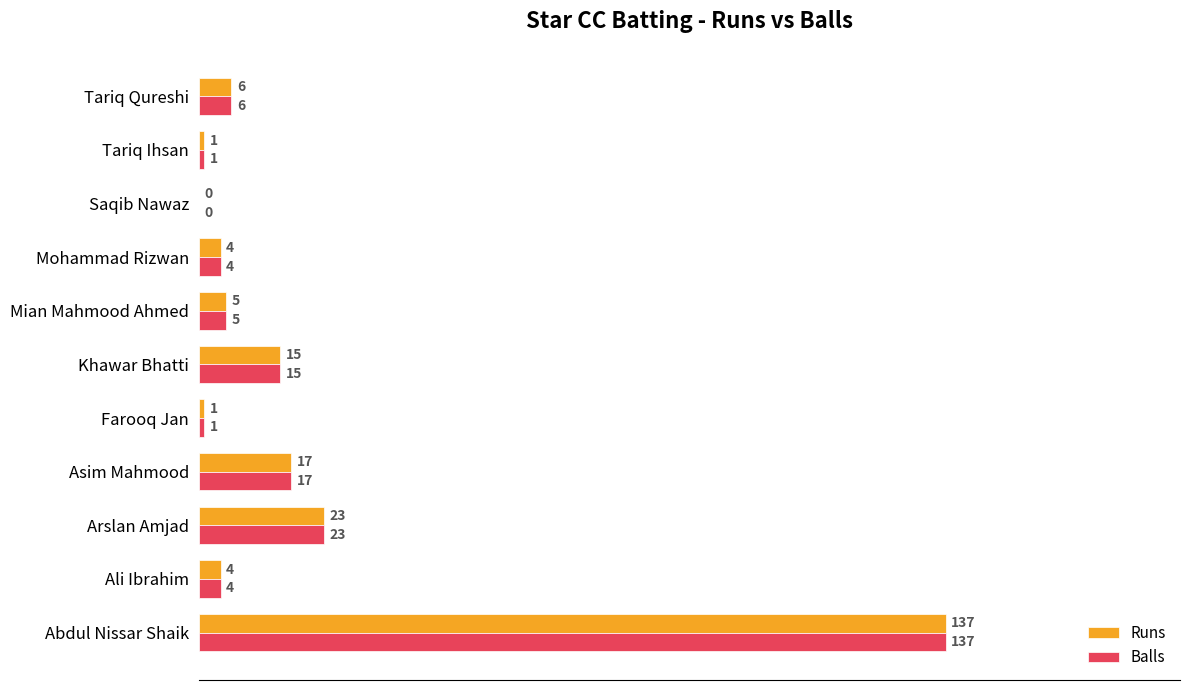

What is the sum of all Balls values?

213